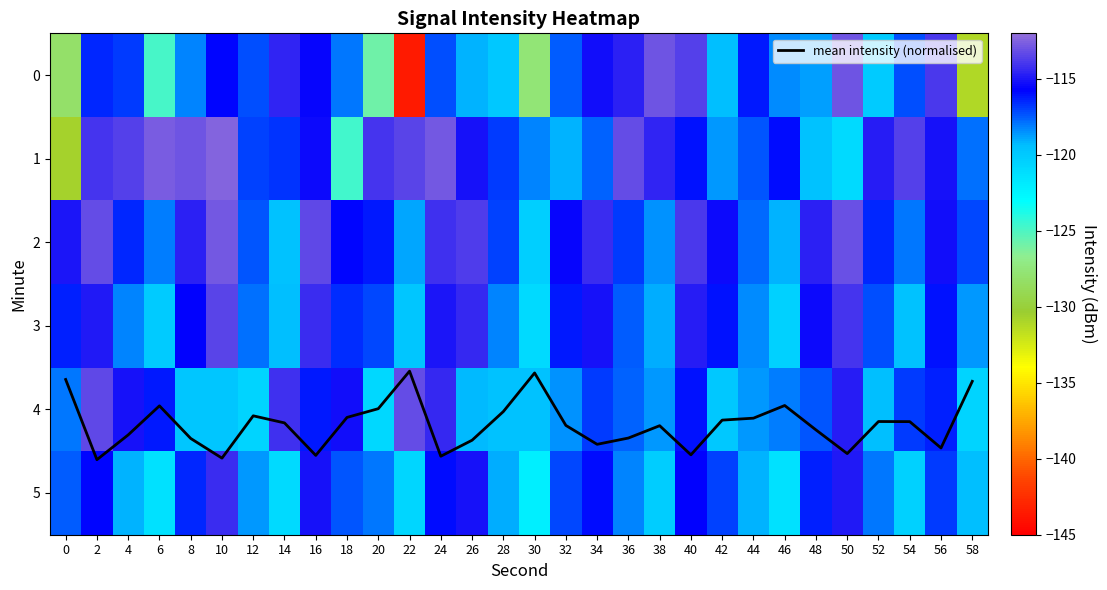

True or false: mean intensity (normalised) has a value of 4.2 at 14.

True